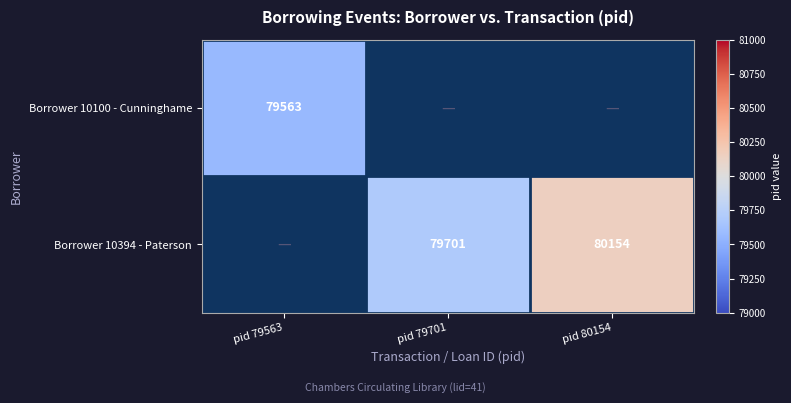

Which has a higher value, pid 79563 or pid 80154?

pid 80154